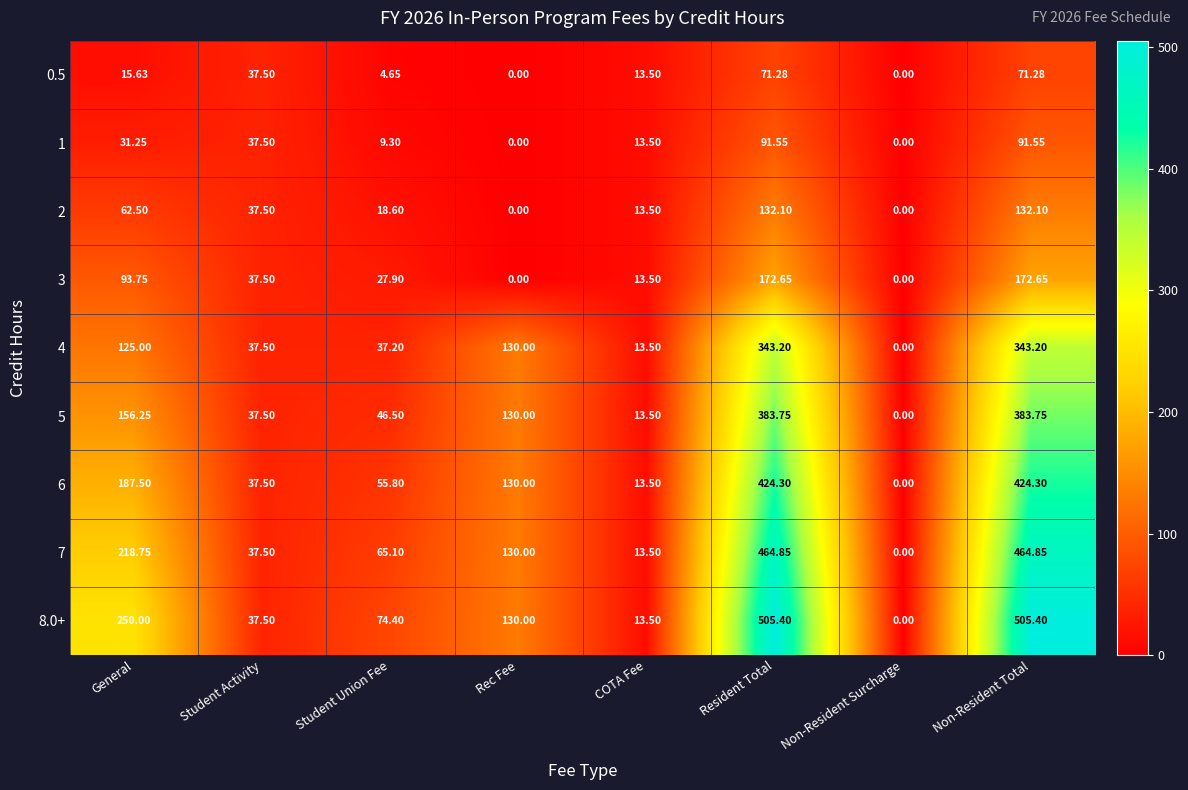

Is the value of 2 at Non-Resident Total greater than the value of 3 at Student Activity?

Yes